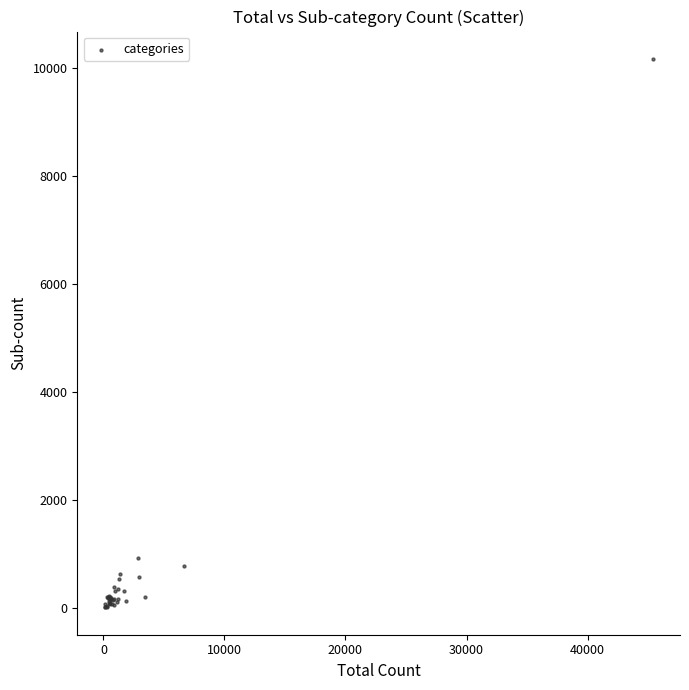

What Y value in the scatter plot is closest to 5097?

940